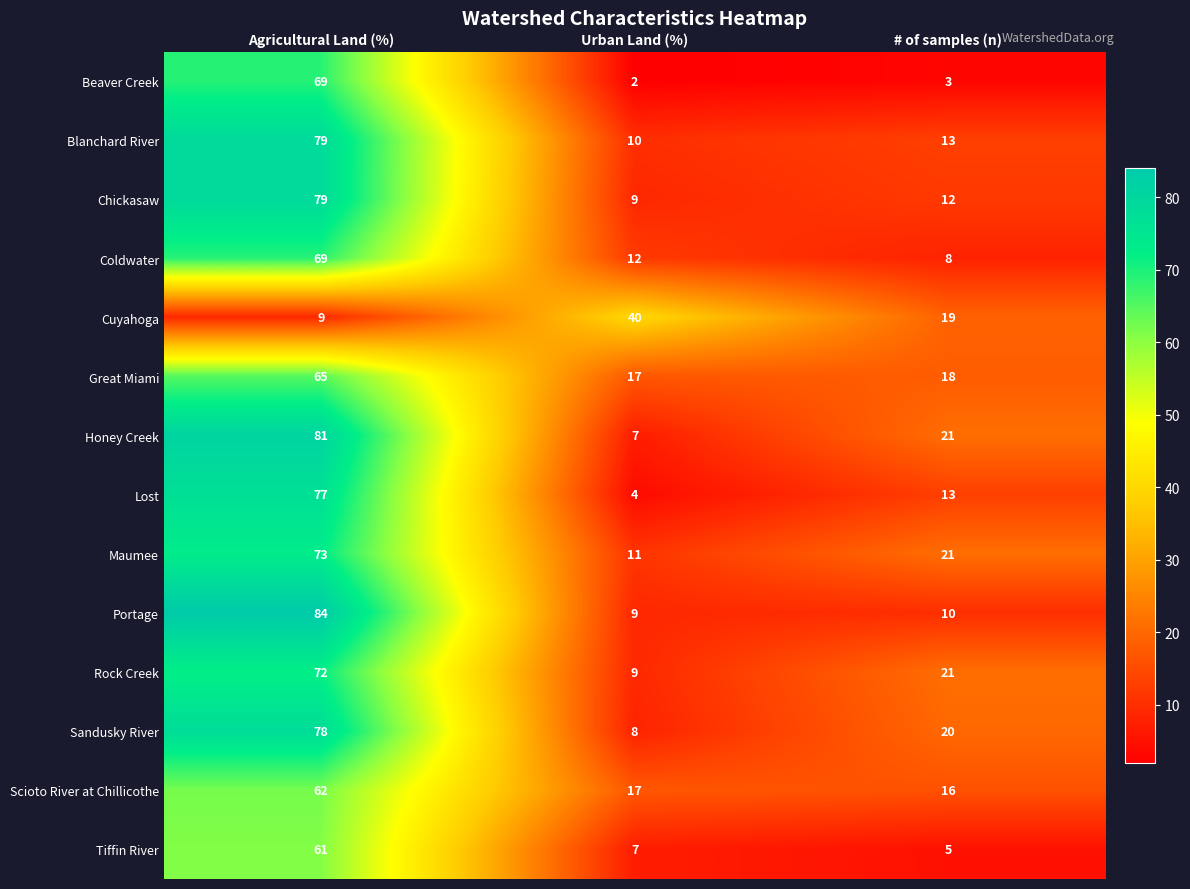

At which category does the chart reach its peak across all series?

Agricultural Land (%)